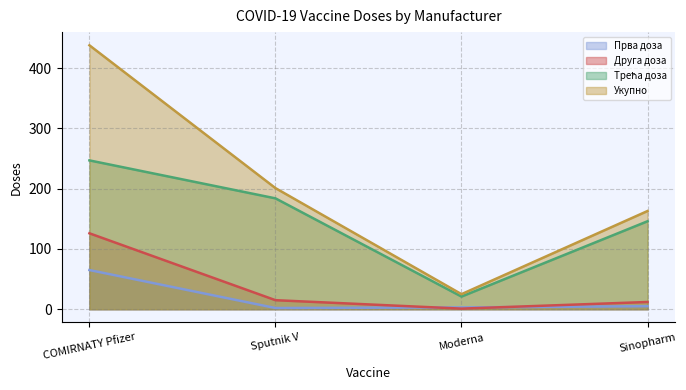

What is the difference between the Друга доза values at Sinopharm and Sputnik V?

3